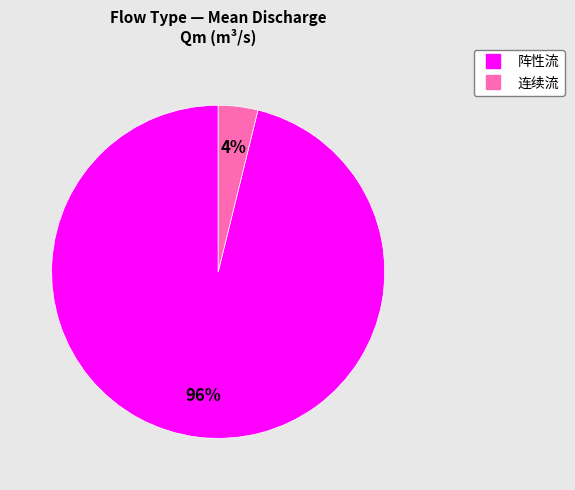

Rank the categories by value from highest to lowest.

阵性流, 连续流